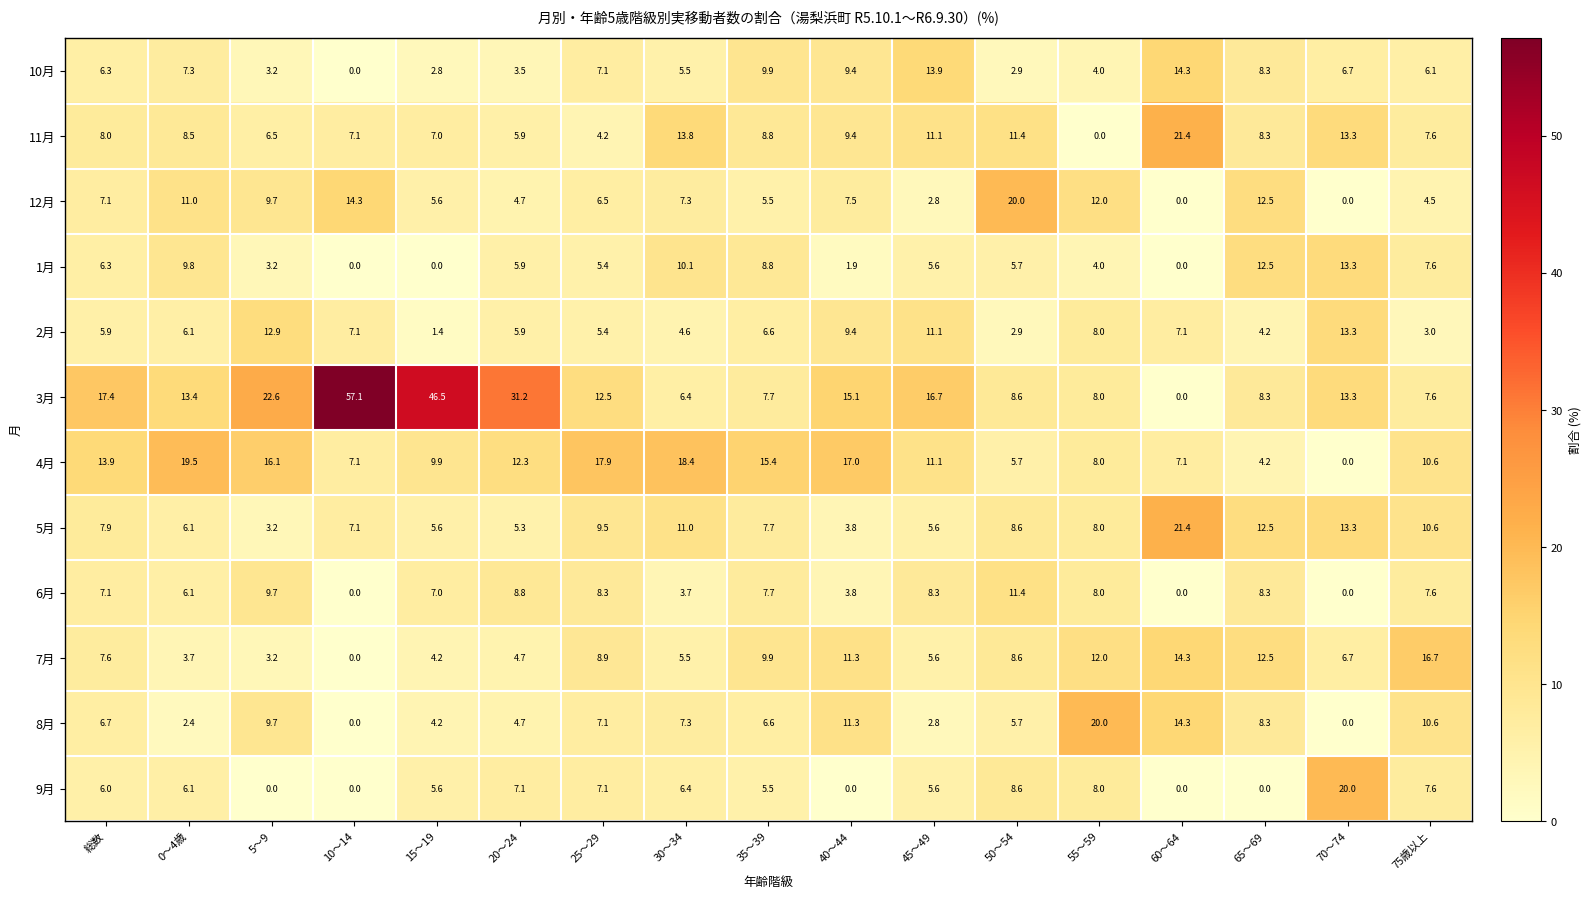

True or false: 10月 has a value of 4.5 at 15～19.

False